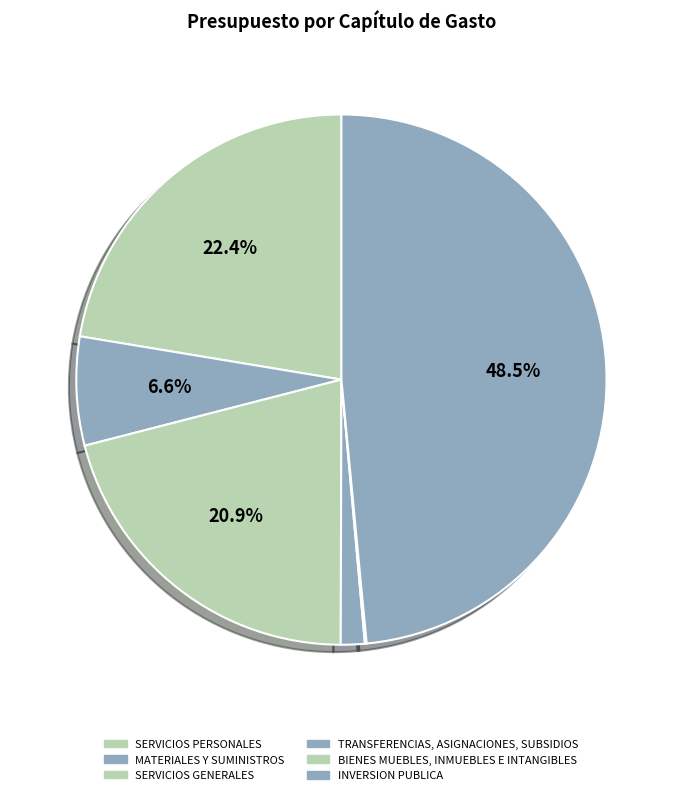

Between TRANSFERENCIAS, ASIGNACIONES, SUBSIDIOS and INVERSION PUBLICA, which is larger?

INVERSION PUBLICA